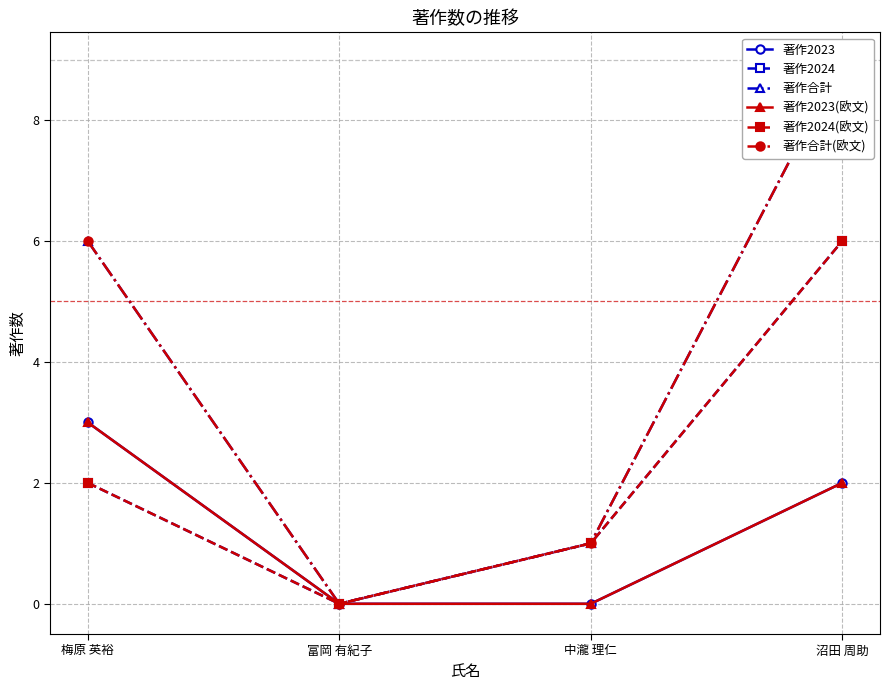

Does the chart have visible grid lines?

Yes